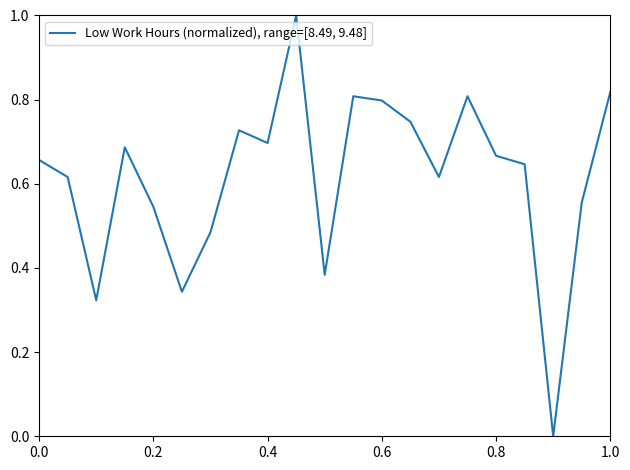

What is the maximum value shown in the chart?

1.0